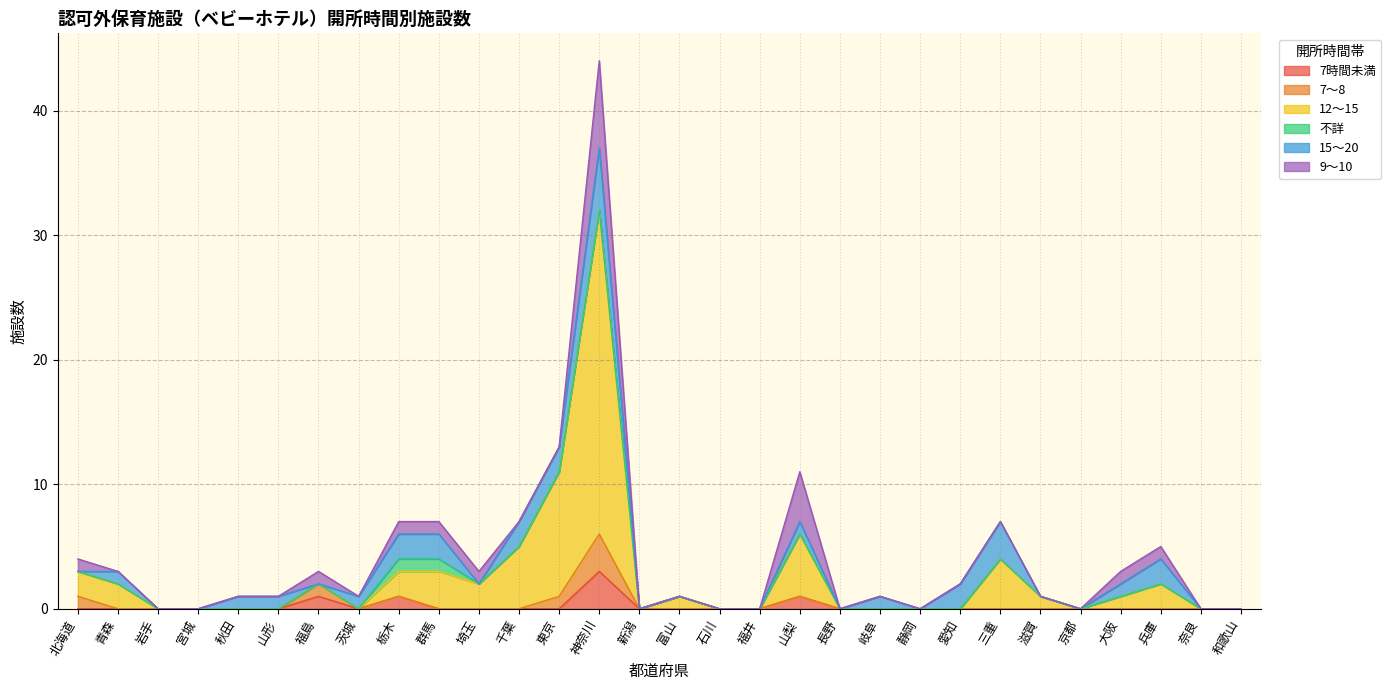

What position from the left is 山形?

6